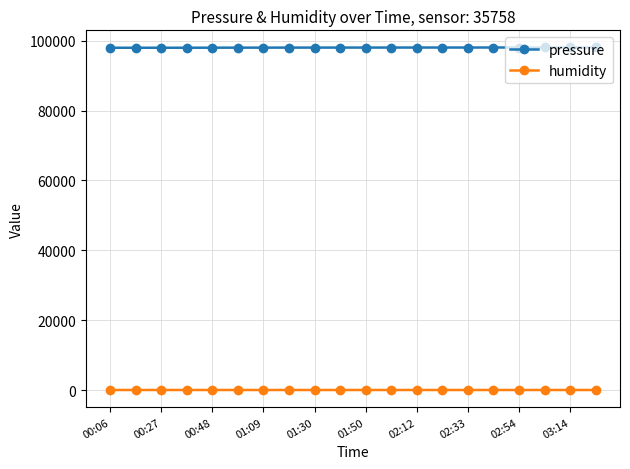

List the series in order of their peak value, highest first.

pressure, humidity